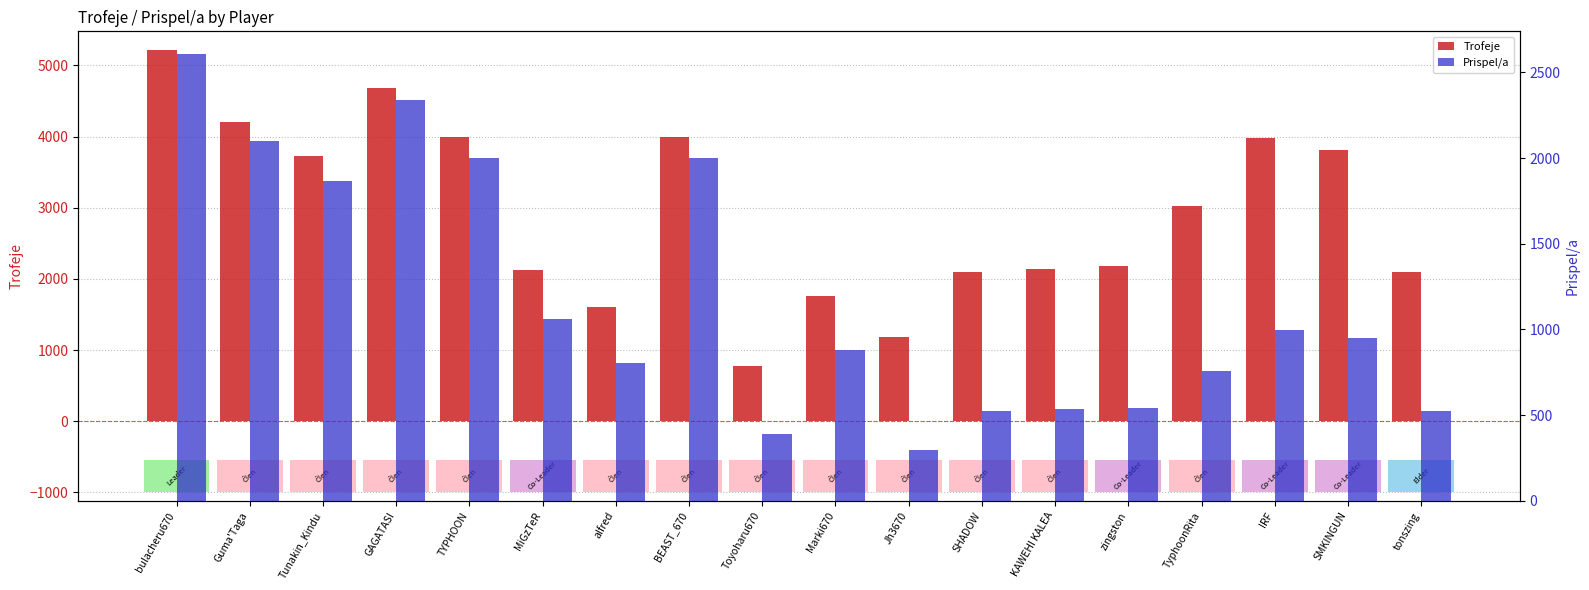

At which category is the sum across all series the highest?

bulacheru670